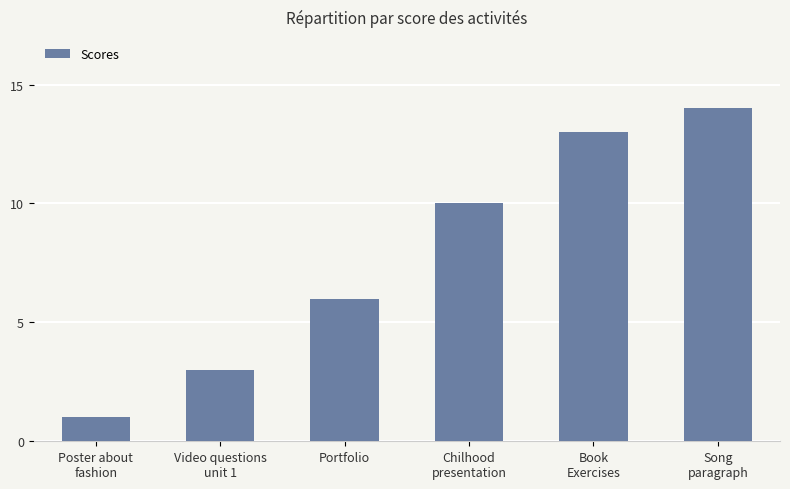

What is the ratio of the value at Poster about
fashion to the value at Song
paragraph?

0.1